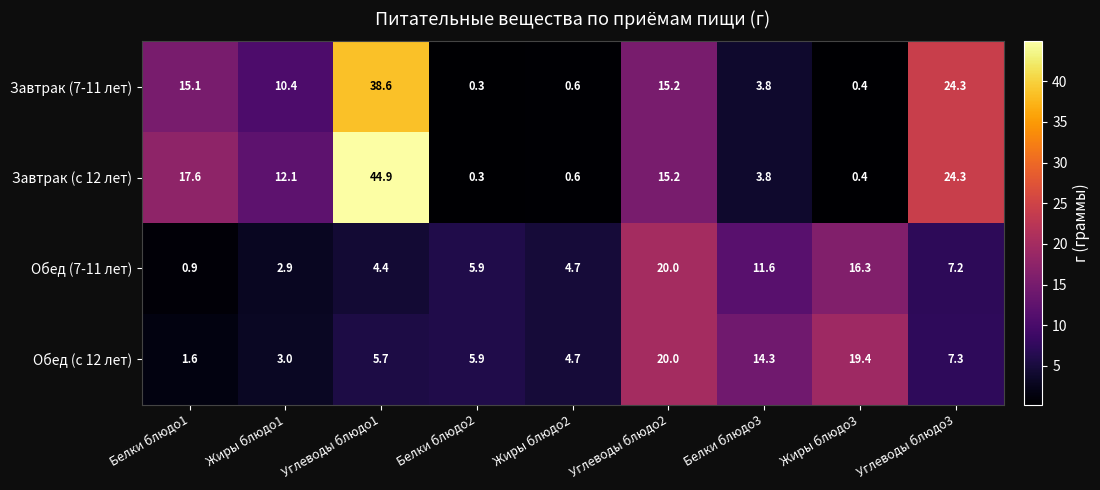

The value of Обед (7-11 лет) at Белки блюдо2 is 8.5. True or false?

False